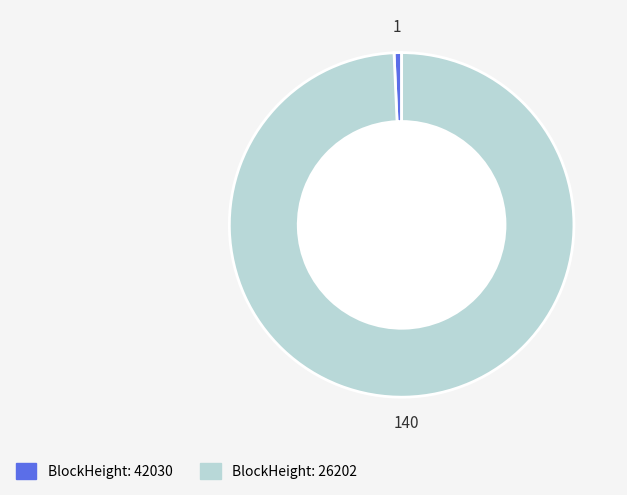

Is there a majority slice in this chart?

Yes